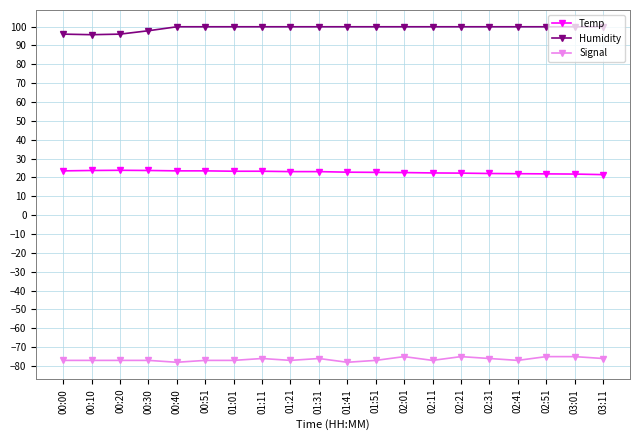

What is the label of the 3rd point from the right?

02:51